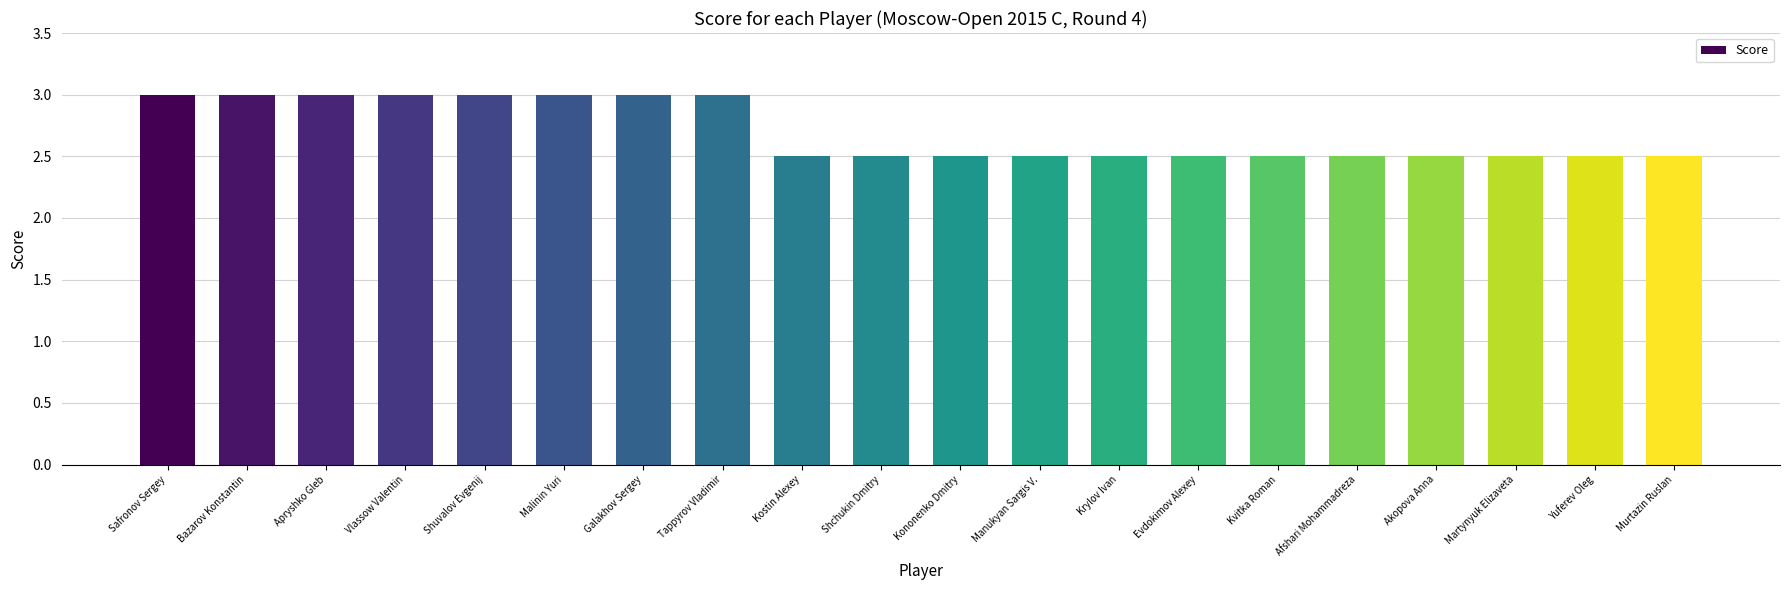

What is the value of the 13th bar from the left?

2.5